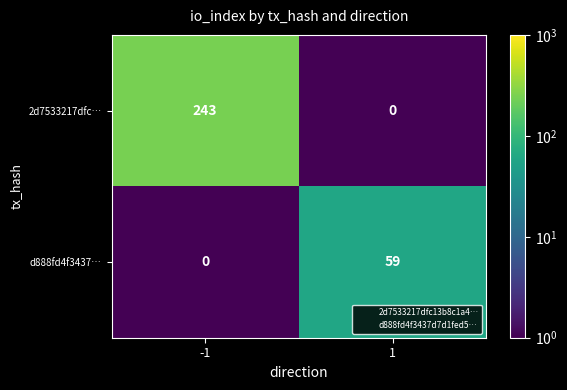

Reading left to right, what are all the values shown in this chart?

2d7533217dfc…: 243	0
d888fd4f3437…: 0	59